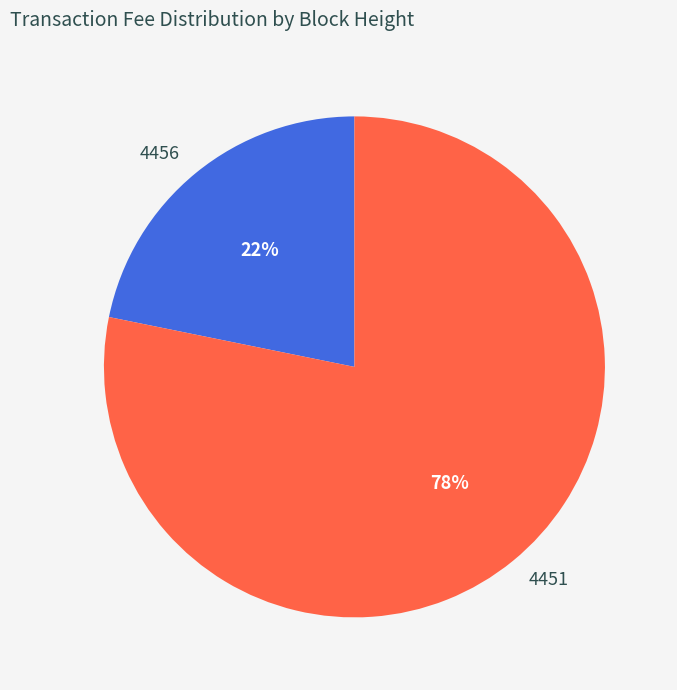

Is it true that 4451 is 64% of the pie?

False